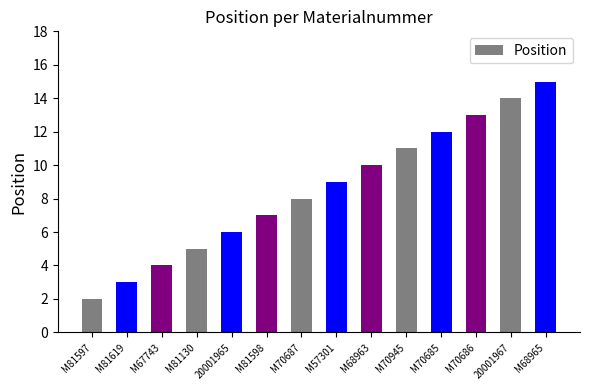

What is the sum of the values at M68965 and 20001965?

21